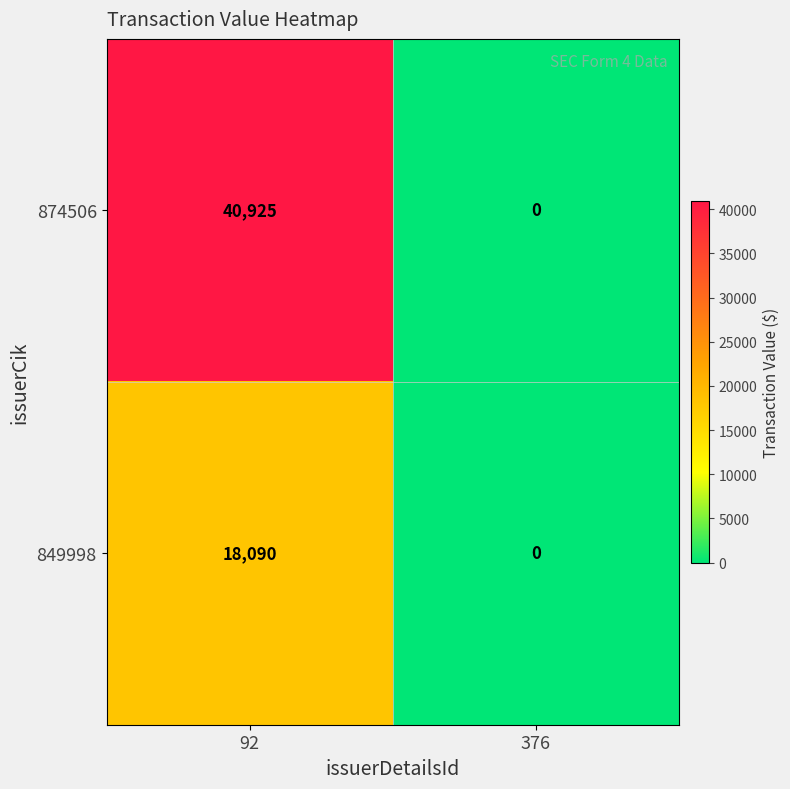

How many series are shown in this chart?

2